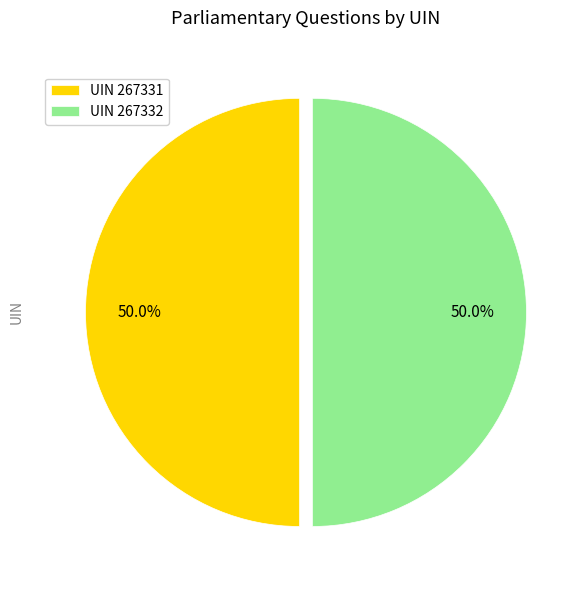

What percentage do UIN 267332 and UIN 267331 together represent?

100.0%